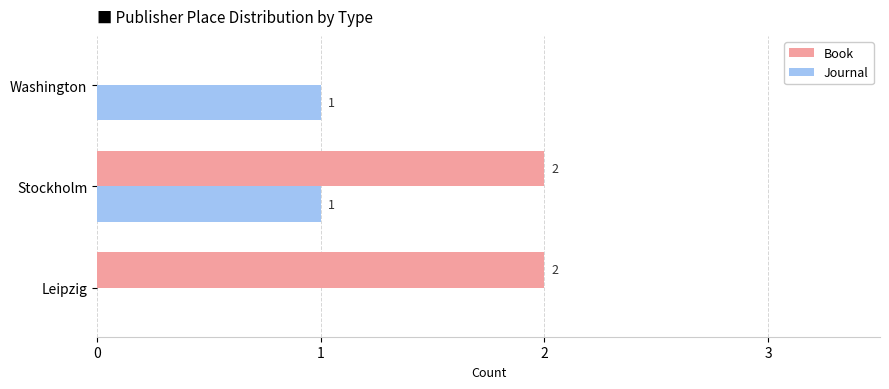

Is the value of Book at Stockholm greater than the value of Journal at Leipzig?

Yes